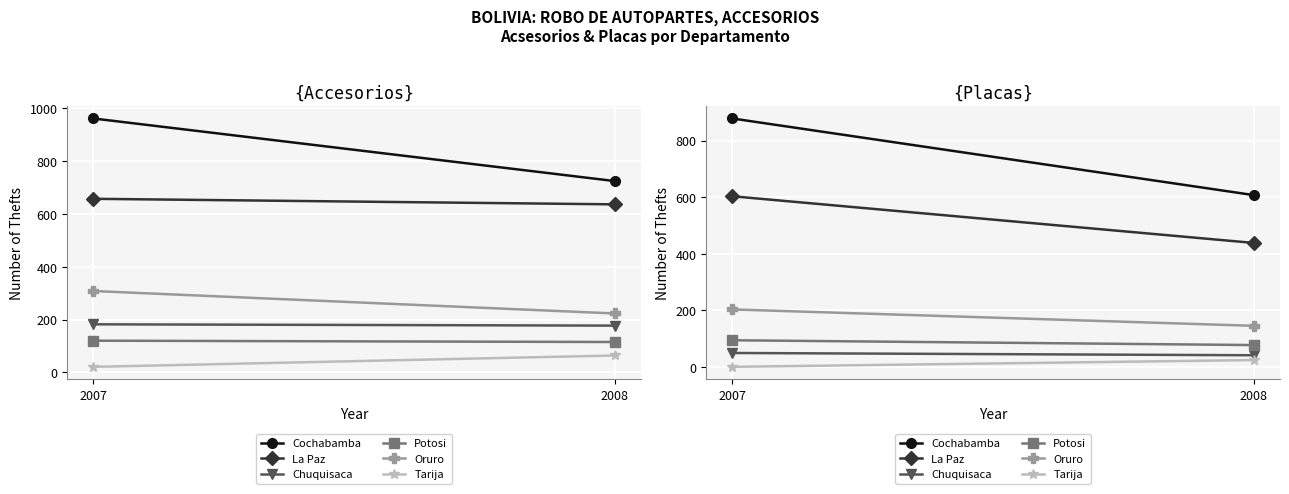

How many values in the Oruro series are below 203?

1